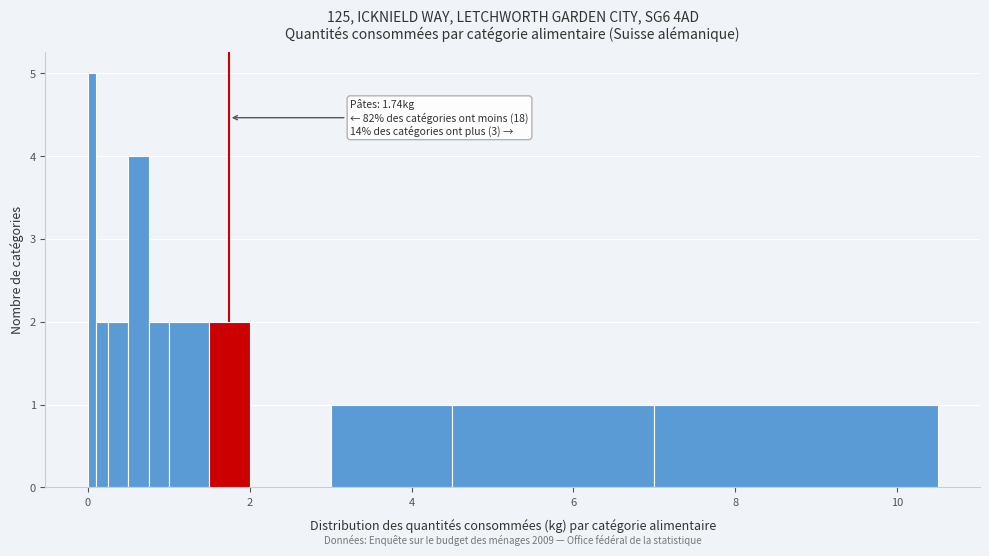

Around what value on the x-axis is the tallest bar? Give the approximate position of its centre, as read against the axis.

0.0